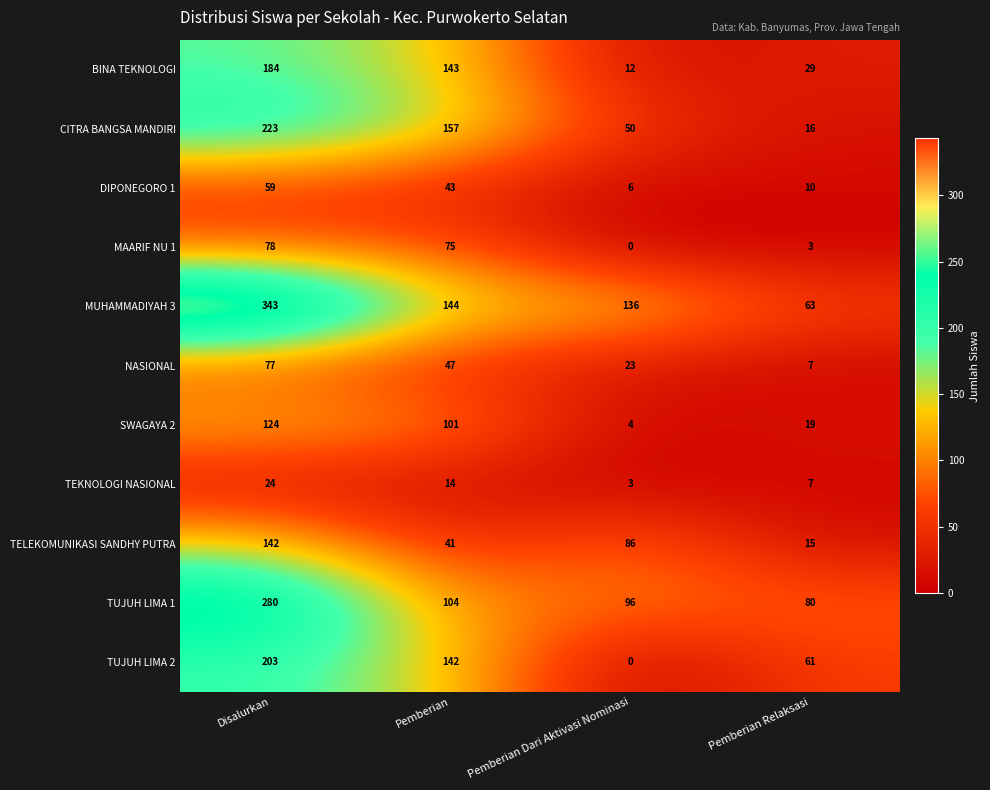

At how many categories does at least one series exceed 134?

3